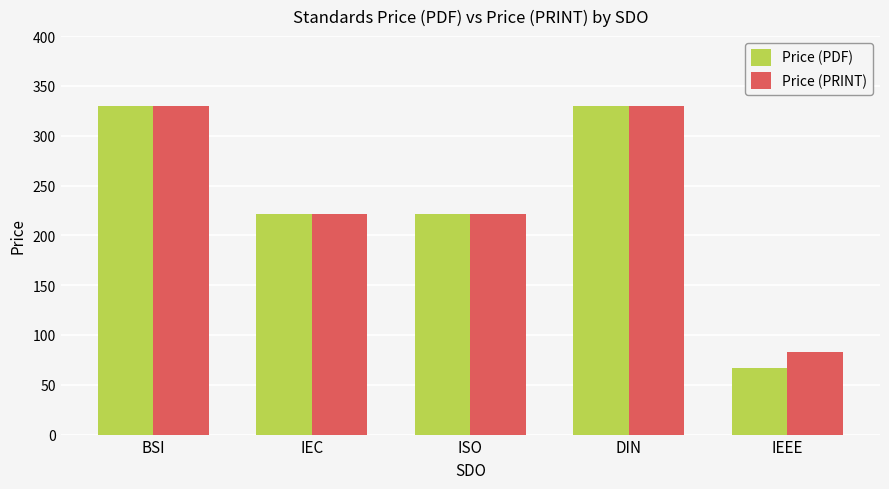

What is the highest value of the Price (PRINT) series?

330.0